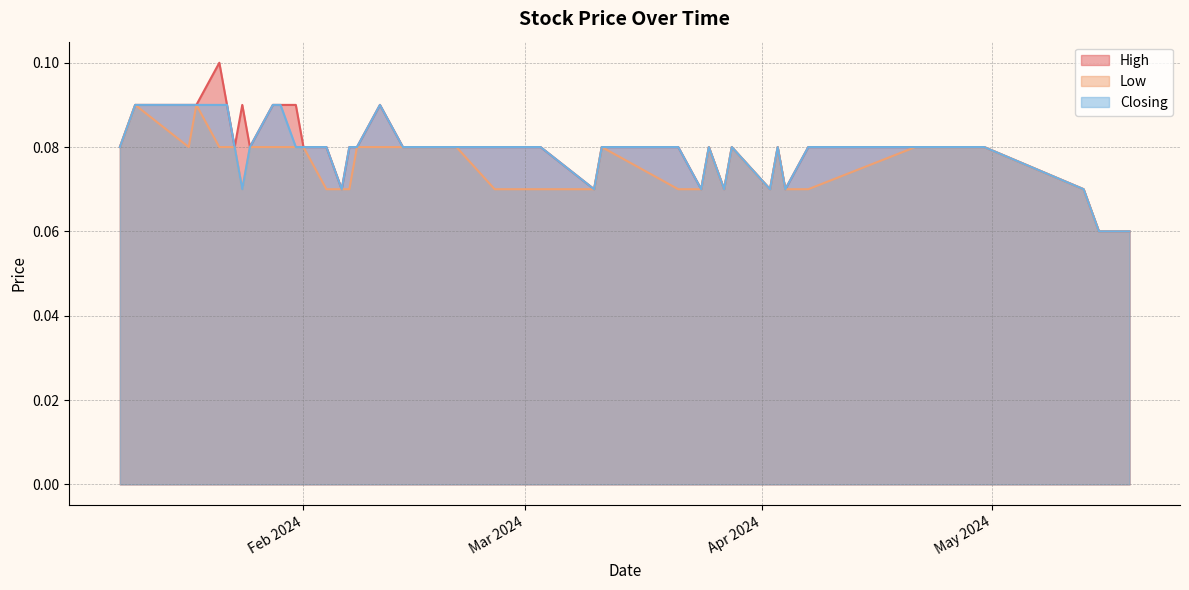

At how many categories does at least one series exceed 0?

40